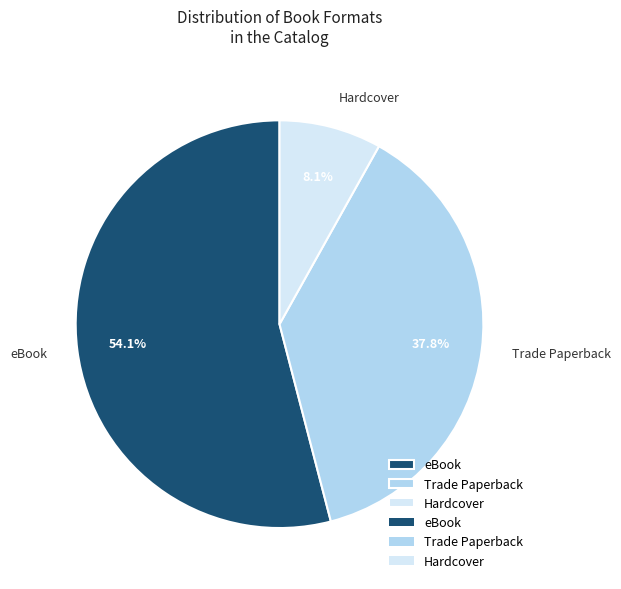

How many segments does this pie chart have?

3